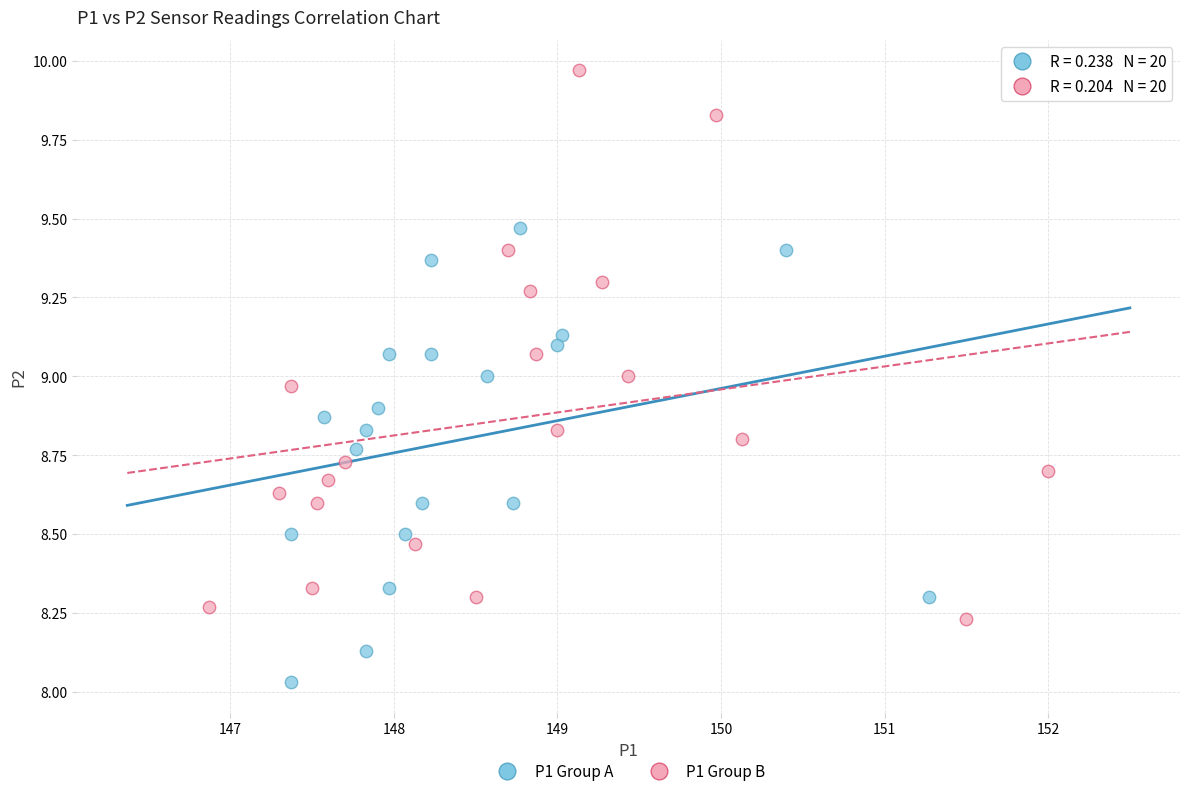

Which series reaches the maximum Y coordinate?

P1 Group B